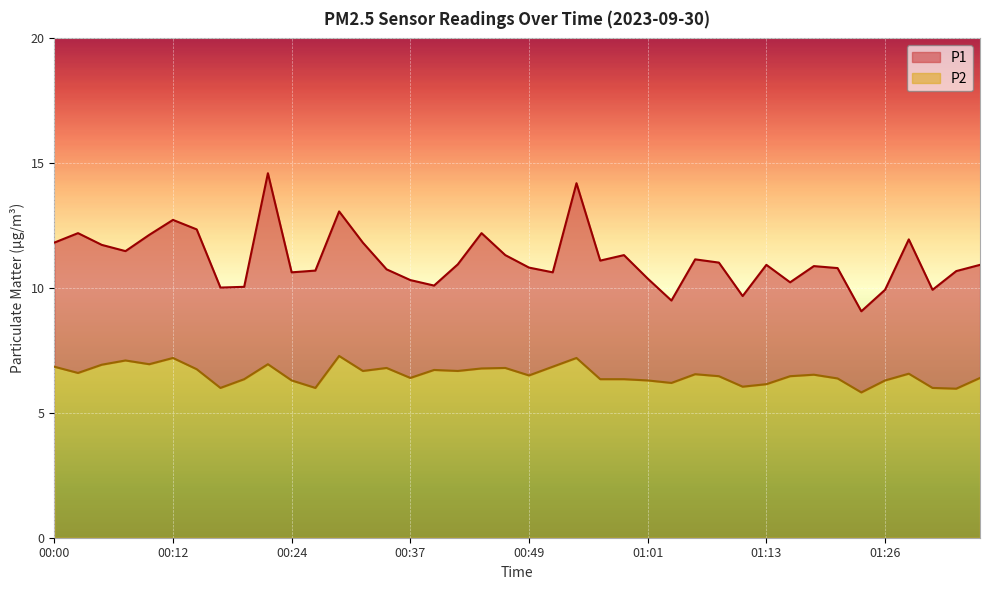

How many lines are shown in the chart?

2